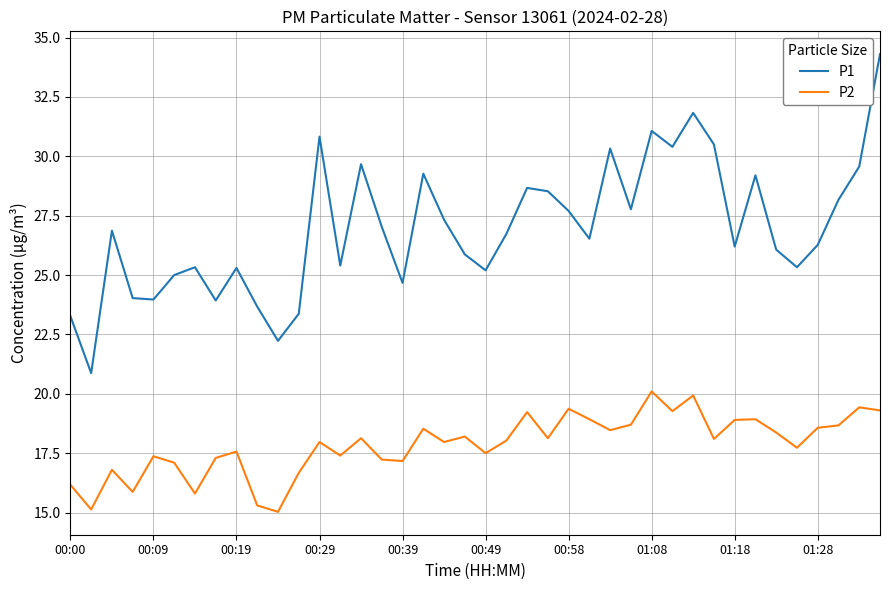

Rank the series by their maximum value, from lowest to highest.

P2, P1